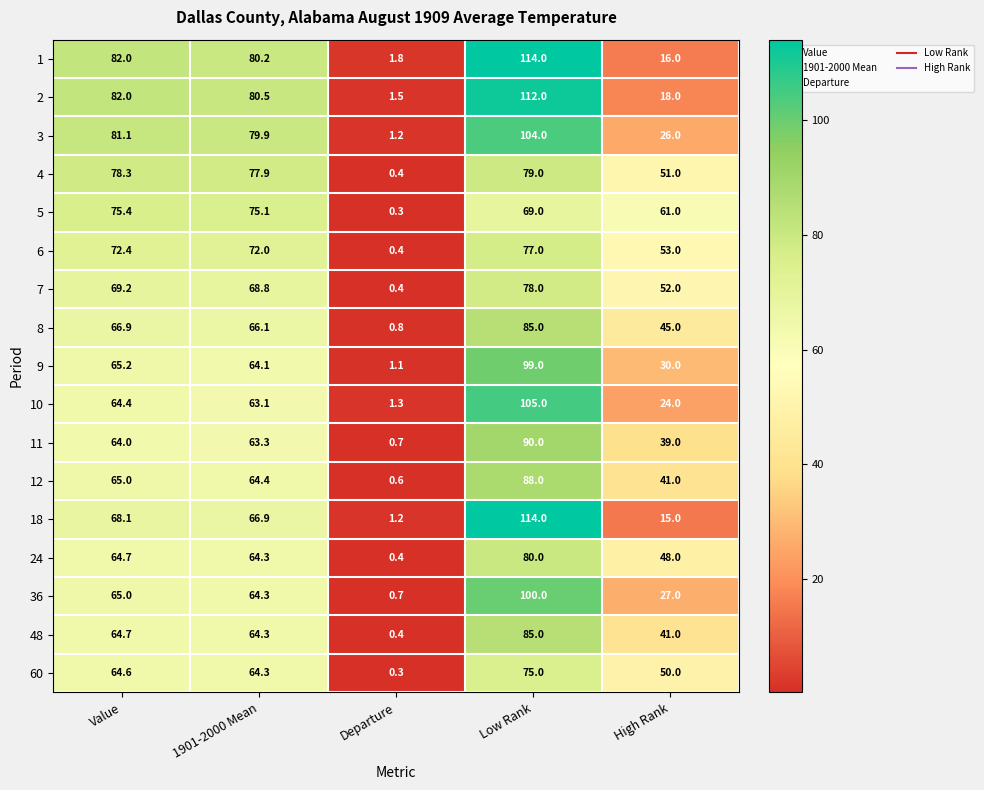

At which category is the sum across all series the highest?

Low Rank